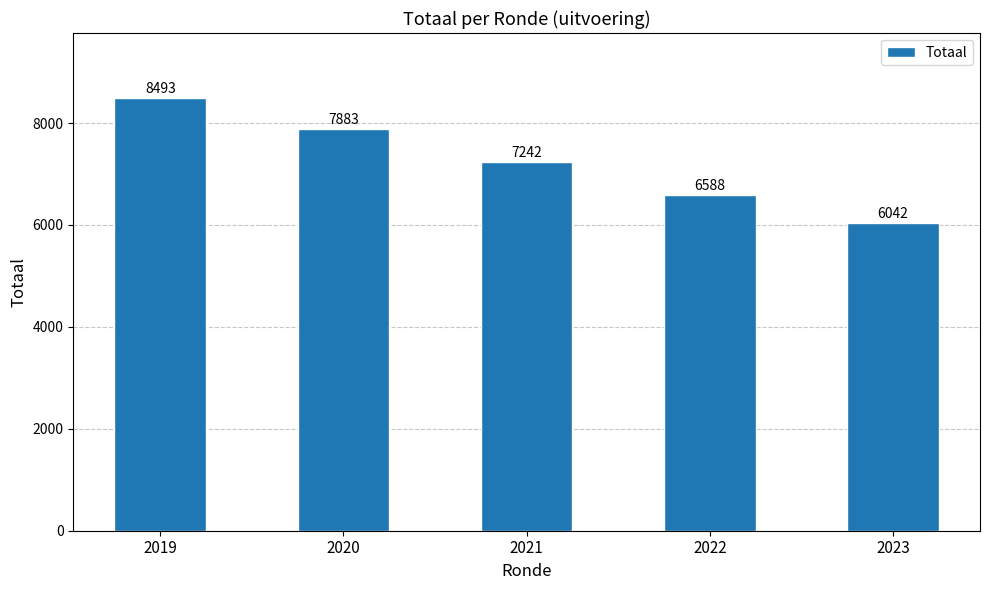

What is the sum of the values at 2023 and 2021?

13284